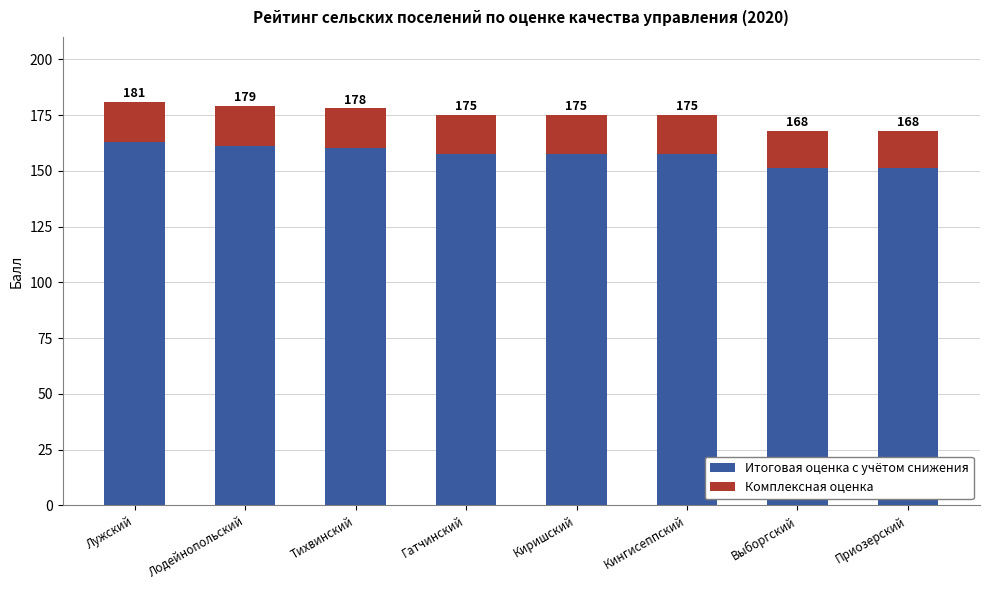

Are the bars grouped side by side (vs. stacked)?

No